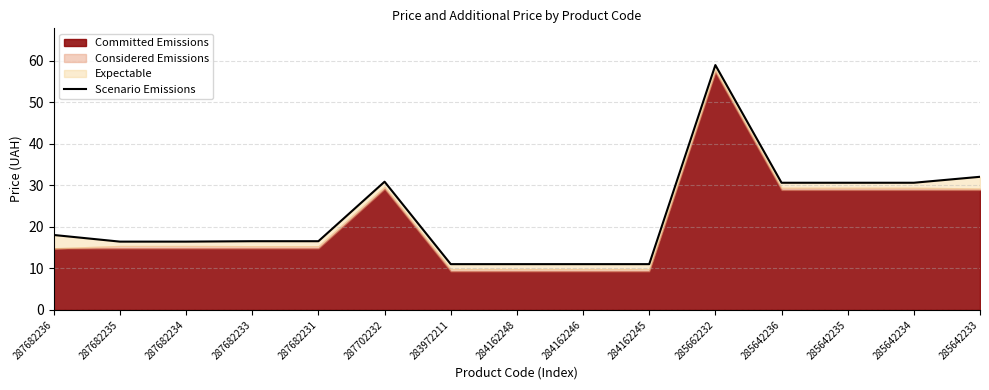

What is the difference between the second highest and second lowest values?

21.0